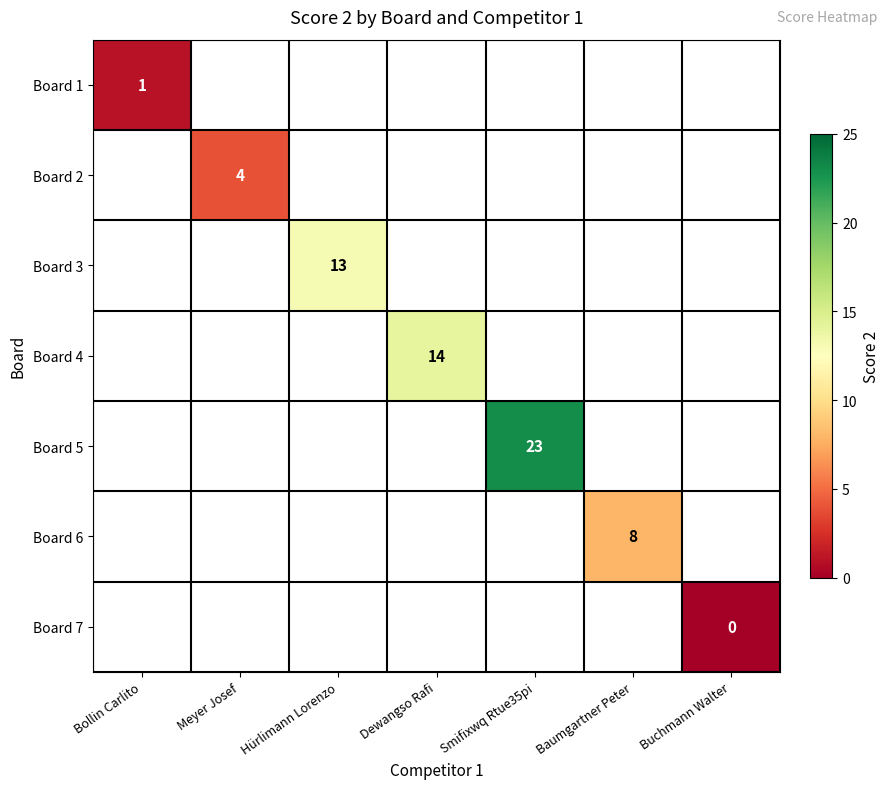

At how many categories does at least one series exceed 1?

5